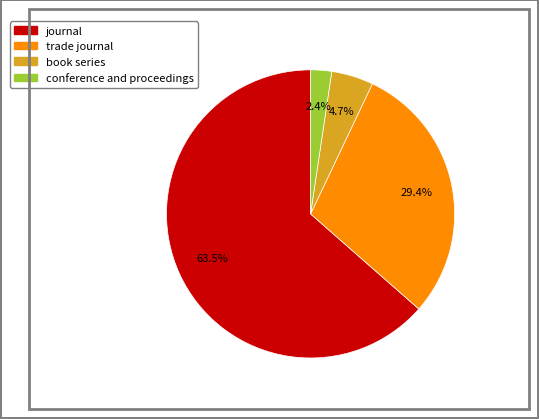

Does journal account for over 50% of the chart?

Yes